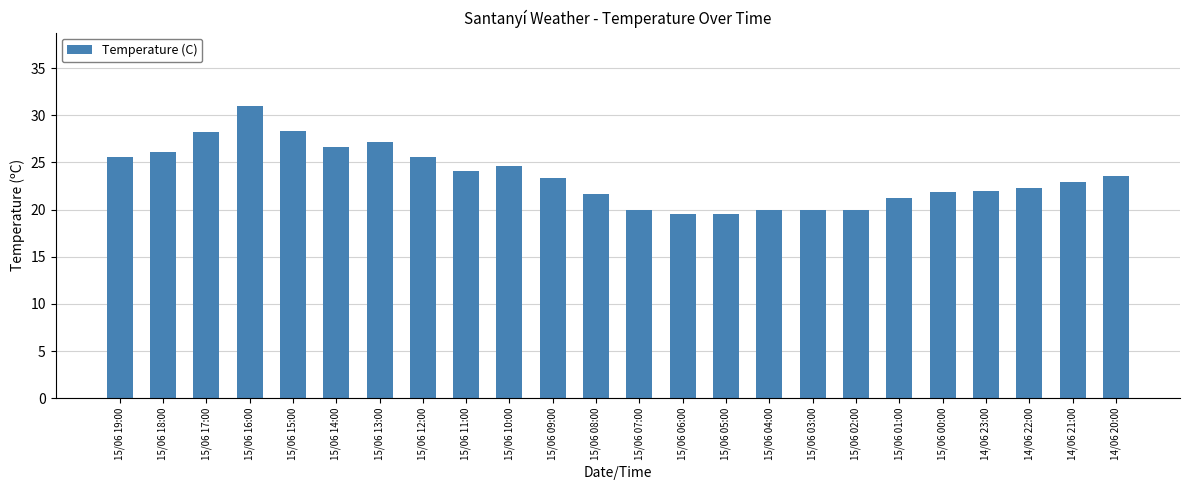

What is the label of the 12th bar from the right?

15/06 07:00